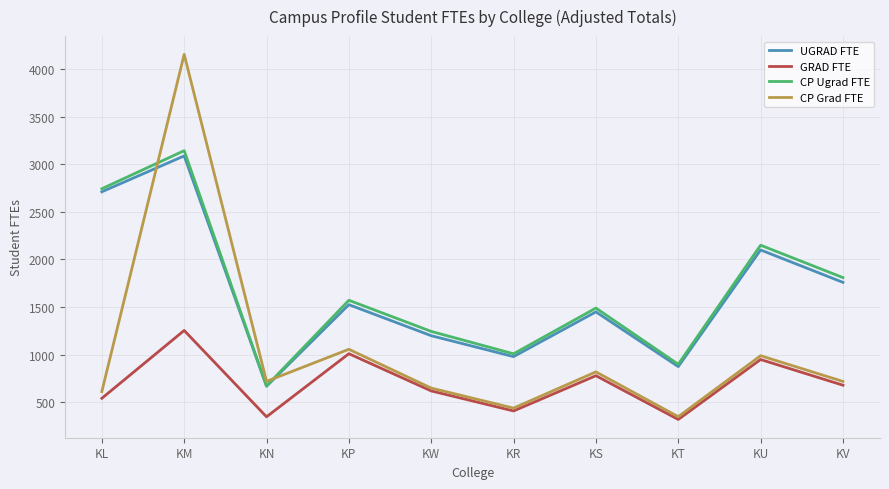

Which category has the lowest value in the CP Ugrad FTE series?

KN